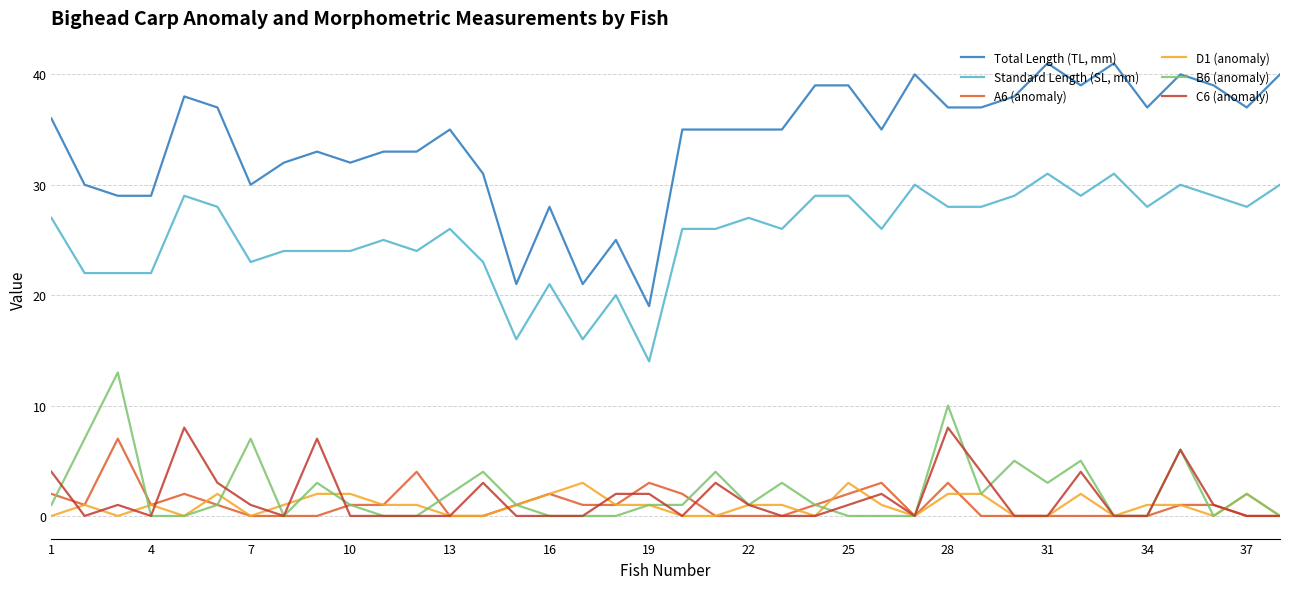

Rank the series by their maximum value, from highest to lowest.

Total Length (TL, mm), Standard Length (SL, mm), B6 (anomaly), C6 (anomaly), A6 (anomaly), D1 (anomaly)